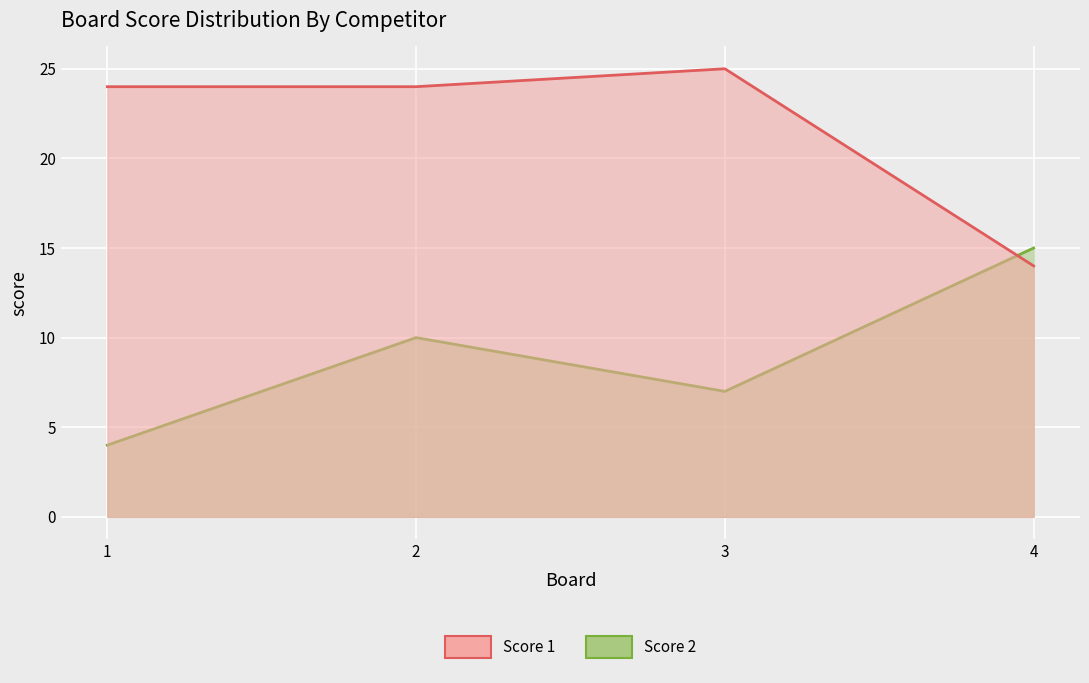

Between 1 and 4, which is larger?

1